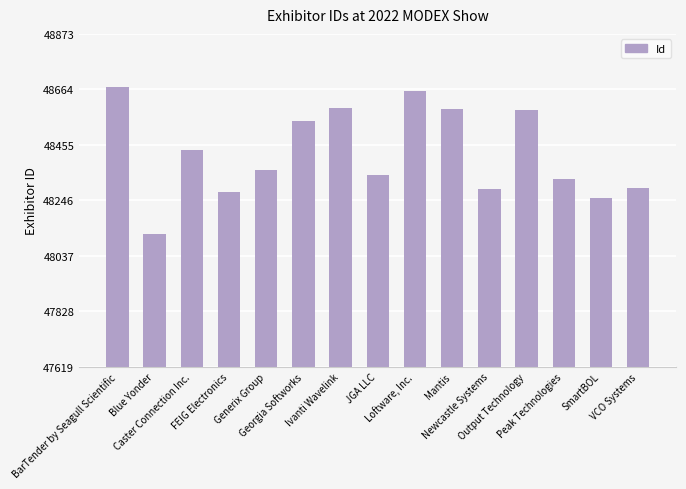

What is the smallest value displayed?

48119